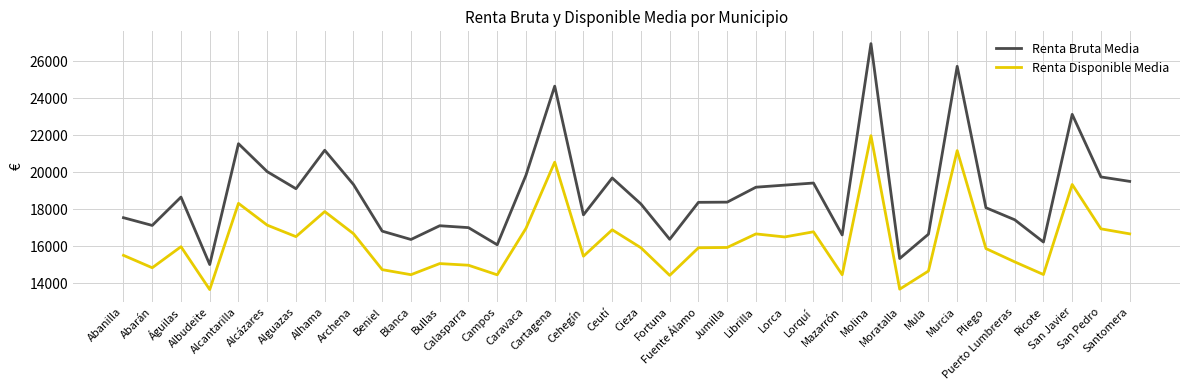

What is the difference between the Renta Bruta Media values at Jumilla and Caravaca?

1453